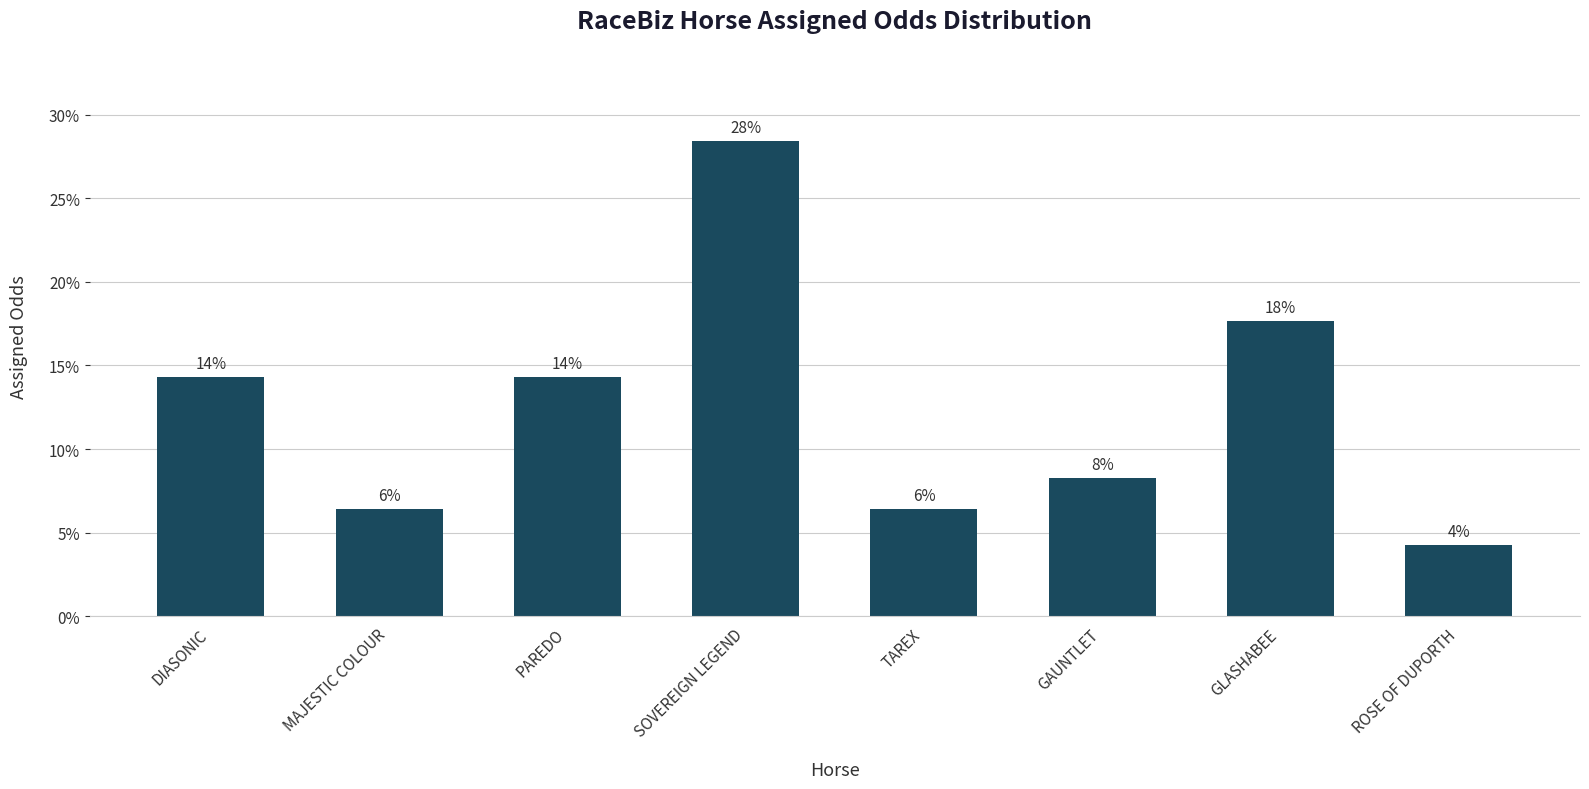

Rank the categories by value from lowest to highest.

ROSE OF DUPORTH, MAJESTIC COLOUR, TAREX, GAUNTLET, DIASONIC, PAREDO, GLASHABEE, SOVEREIGN LEGEND